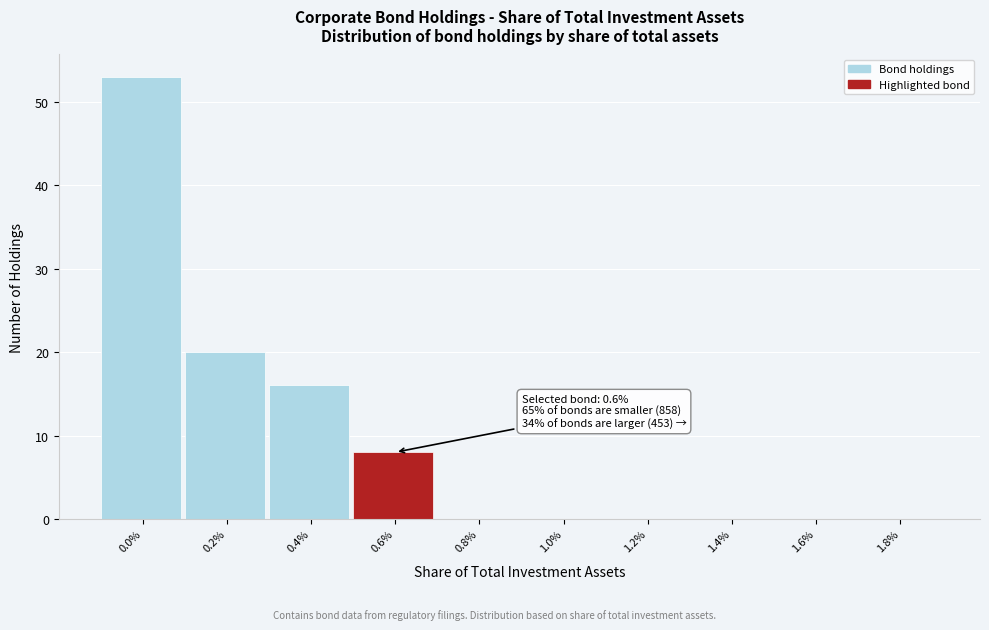

Reading left to right, transcribe all the data shown in this chart.

0.0%=53	0.2%=20	0.4%=16	0.6%=8	0.8%=0	1.0%=0	1.2%=0	1.4%=0	1.6%=0	1.8%=0